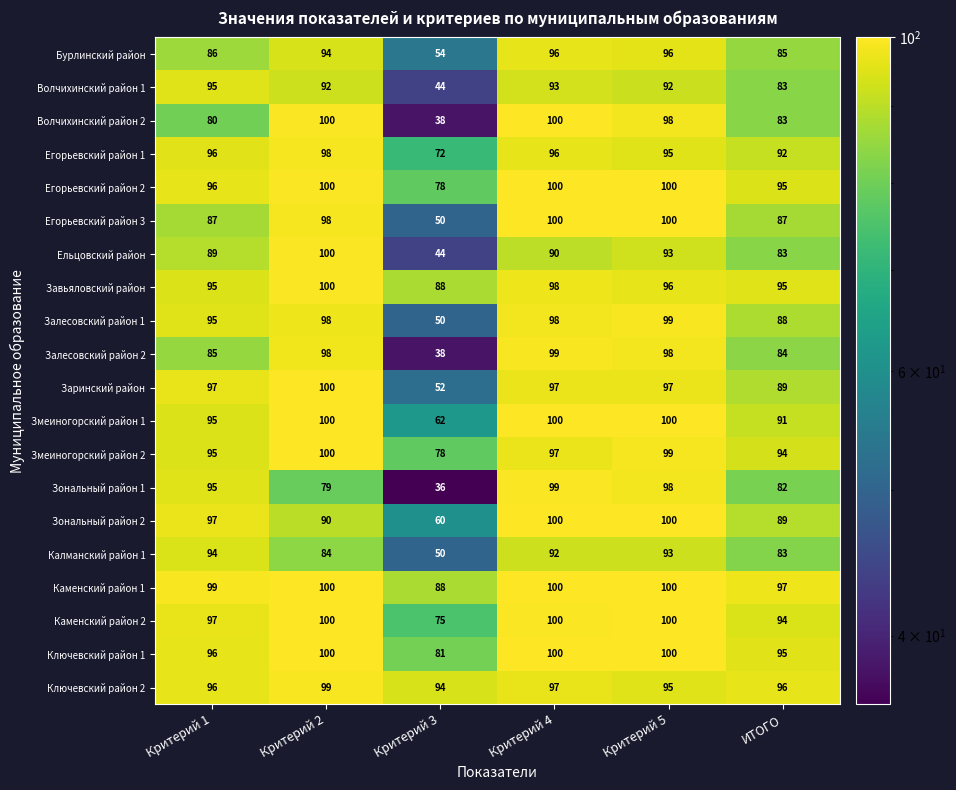

How many distinct data groups are displayed?

20